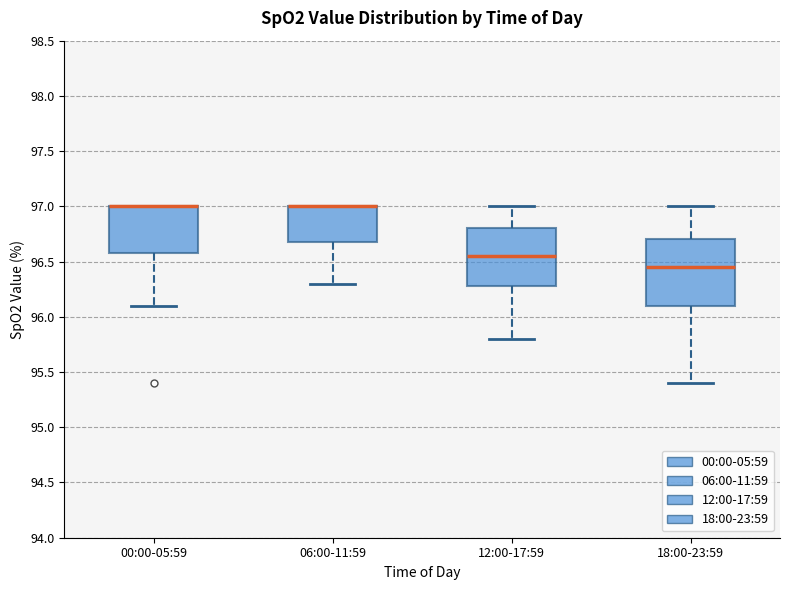

Reading left to right, read every box against the y-axis: the position of its median line, the range the box covers, and the ends of its whiskers. The values are not printed on the chart, so give them approximately, as read against the axis.

00:00-05:59: median 97.00 (drawn on the box's upper edge), box 96.60 to 97.00, whiskers 96.10 to 97.00
06:00-11:59: median 97.00 (drawn on the box's upper edge), box 96.70 to 97.00, whiskers 96.30 to 97.00
12:00-17:59: median 96.55, box 96.30 to 96.80, whiskers 95.80 to 97.00
18:00-23:59: median 96.45, box 96.10 to 96.70, whiskers 95.40 to 97.00